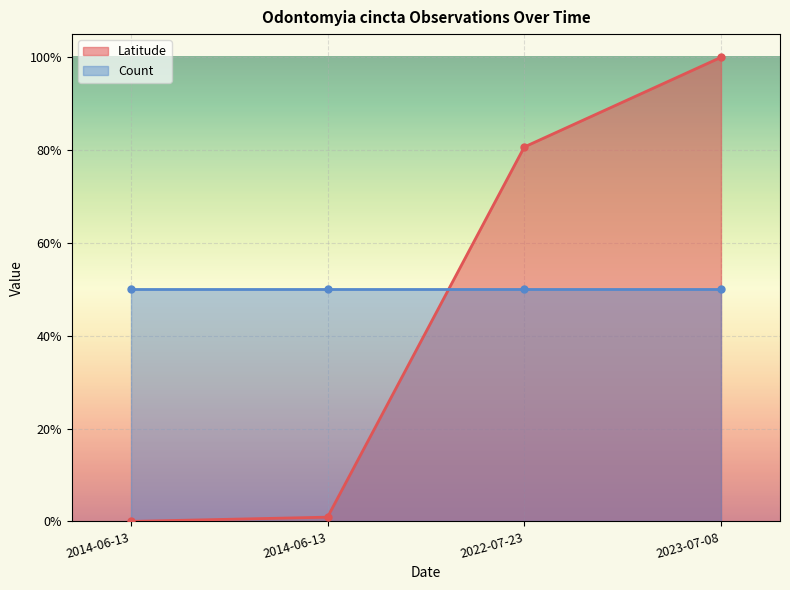

What is the difference between the second highest and second lowest values?

0.8